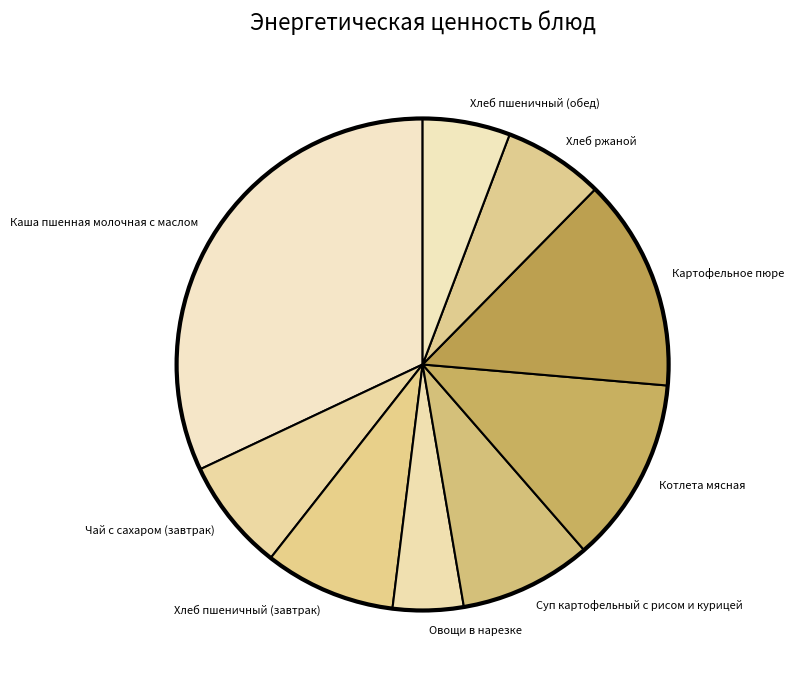

Do Хлеб пшеничный (обед) and Картофельное пюре together represent more than half of the pie?

No